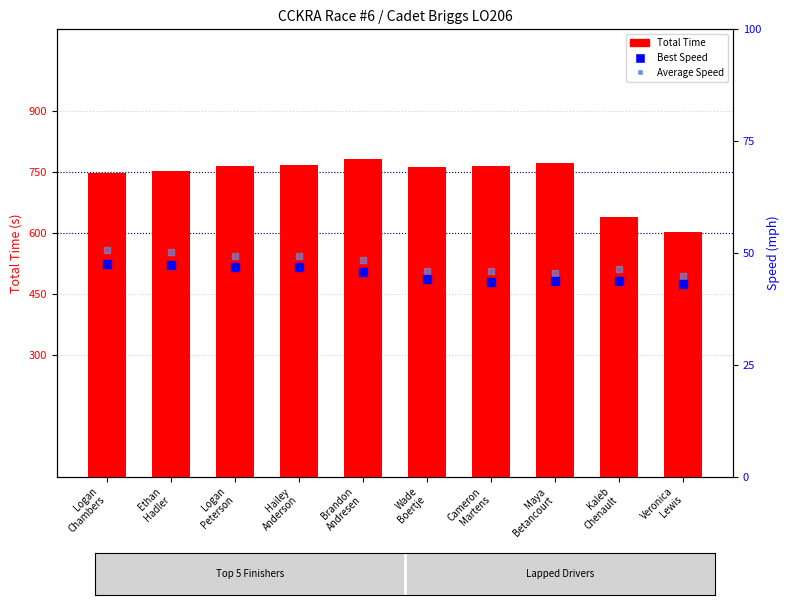

Which series has the largest total across all categories?

Total Time